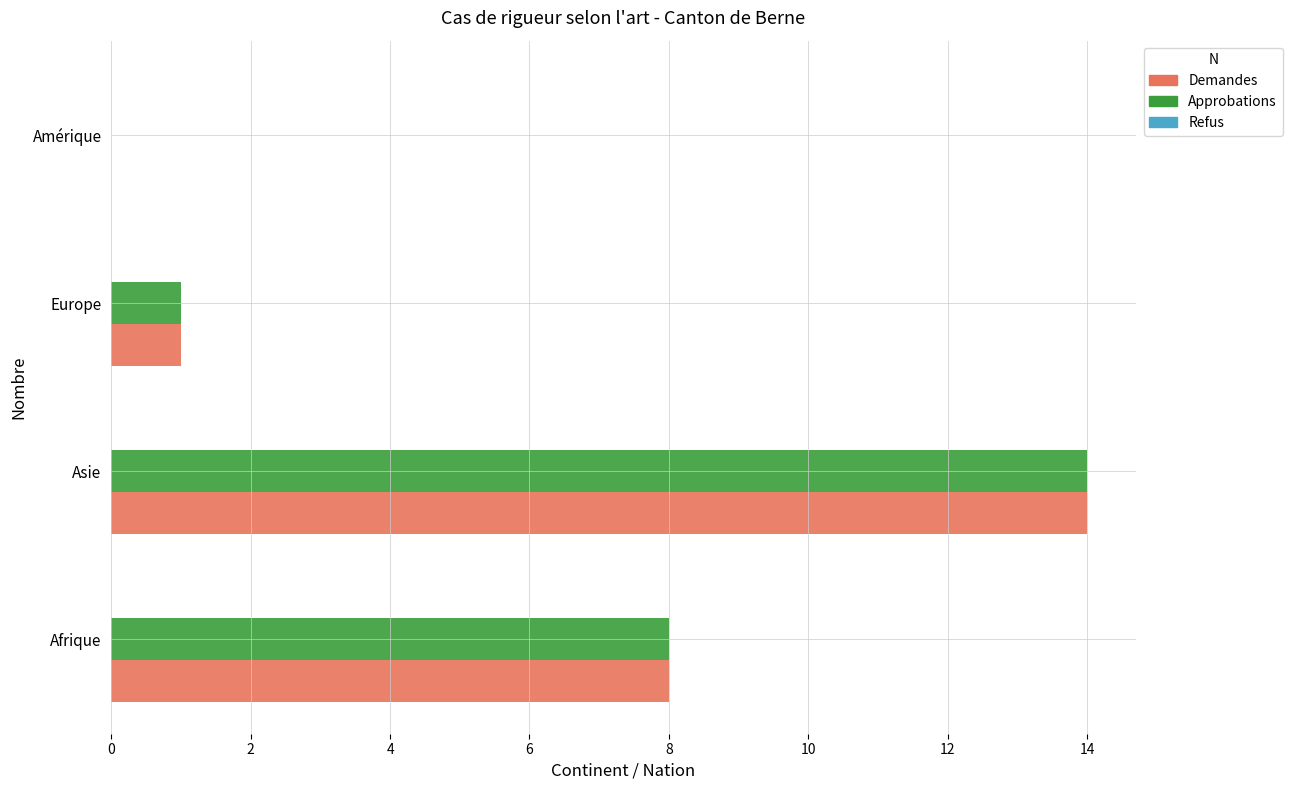

Is the value of Demandes at Amérique greater than the value of Approbations at Asie?

No